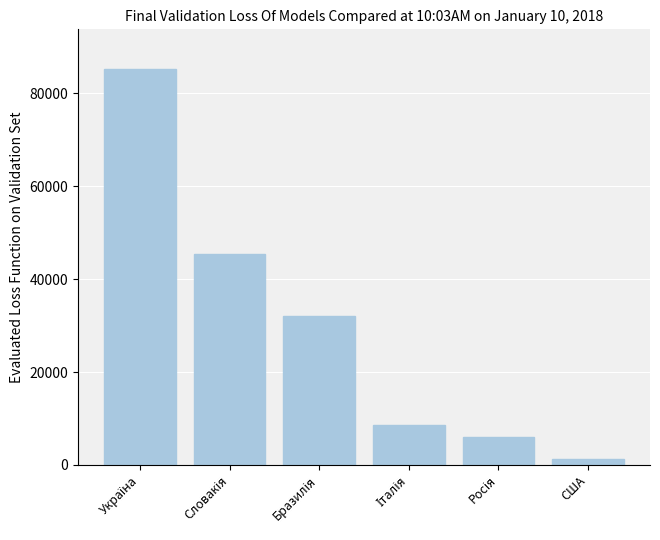

What is the average value?

29772